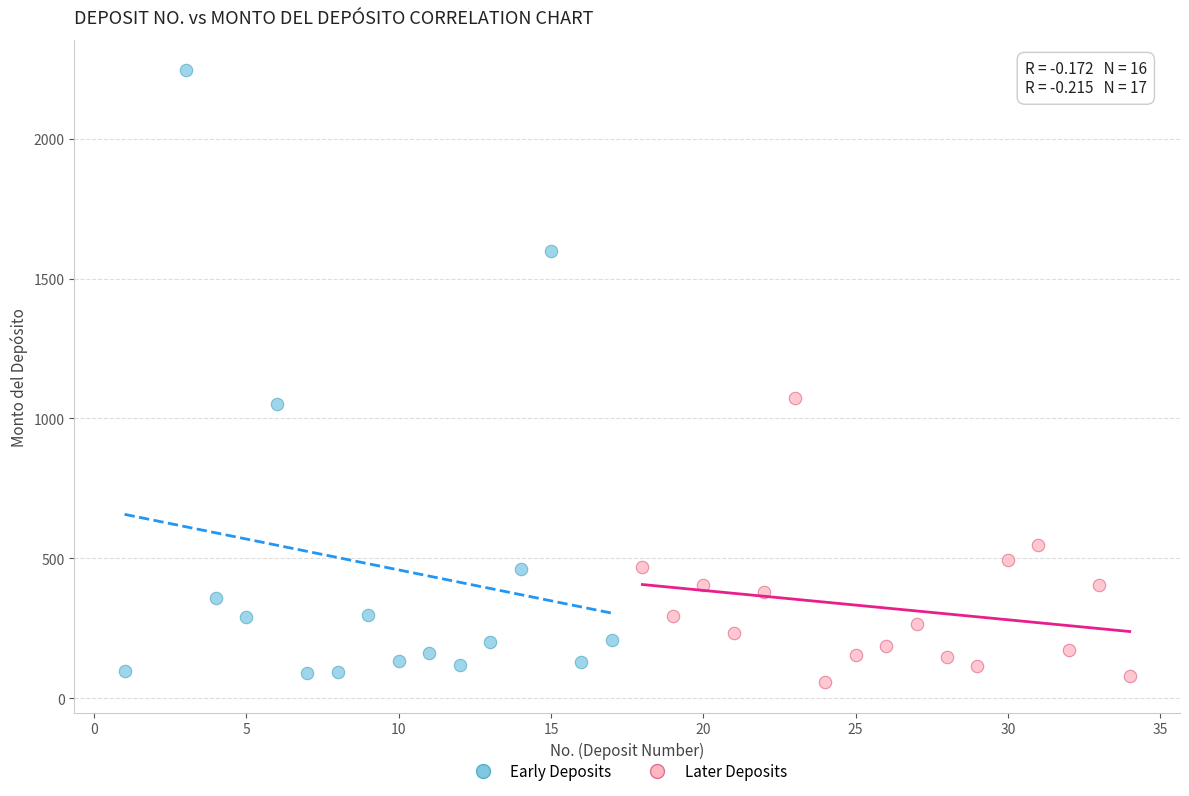

Which series has the largest Y range (max minus min)?

Early Deposits